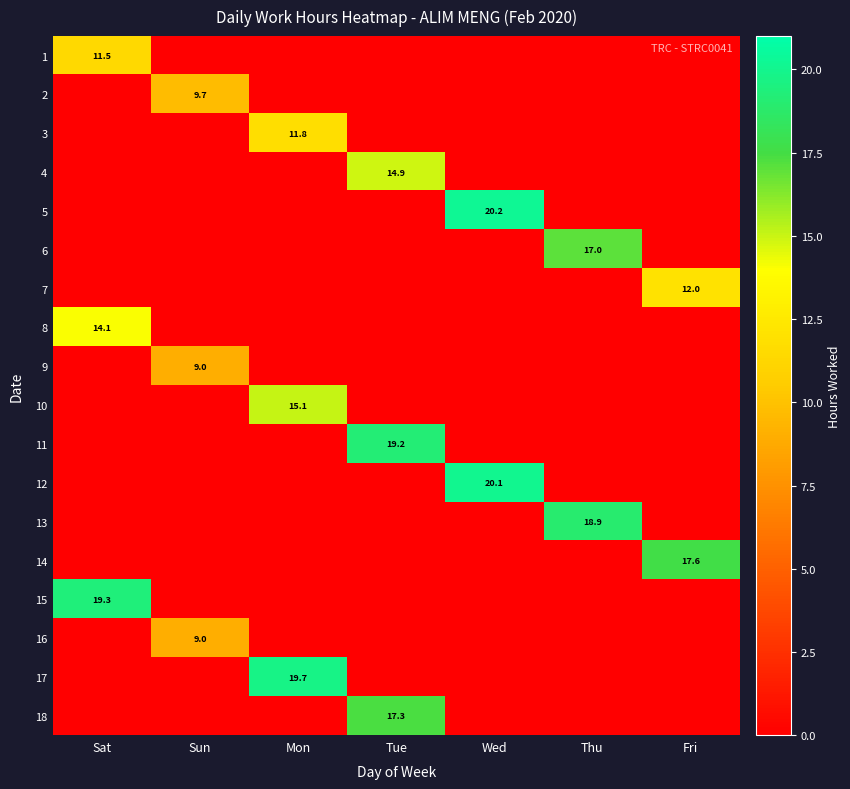

Rank the series by their maximum value, from lowest to highest.

9, 16, 2, 1, 3, 7, 8, 4, 10, 6, 18, 14, 13, 11, 15, 17, 12, 5